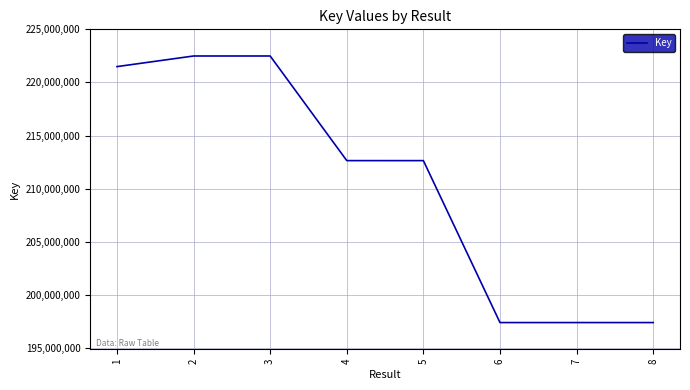

What is the difference between the maximum and second lowest values?

25105372